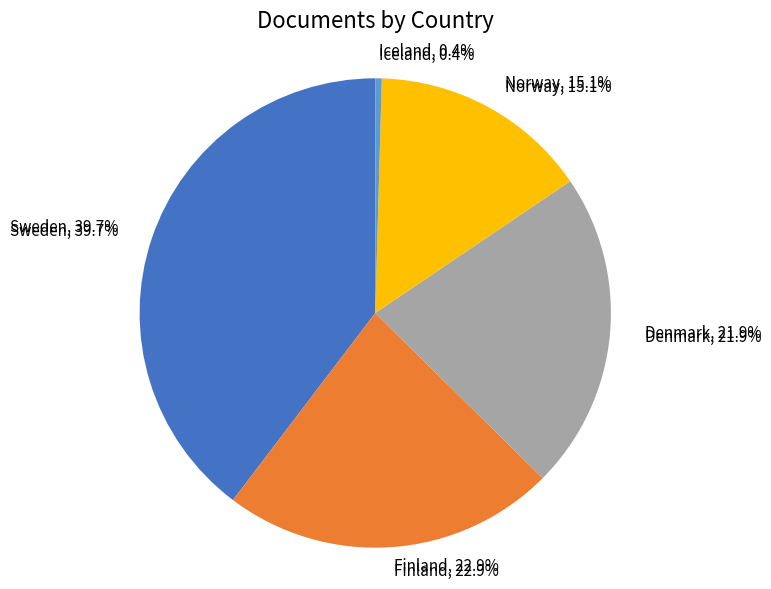

What portion of the pie excludes Norway?

84.9%